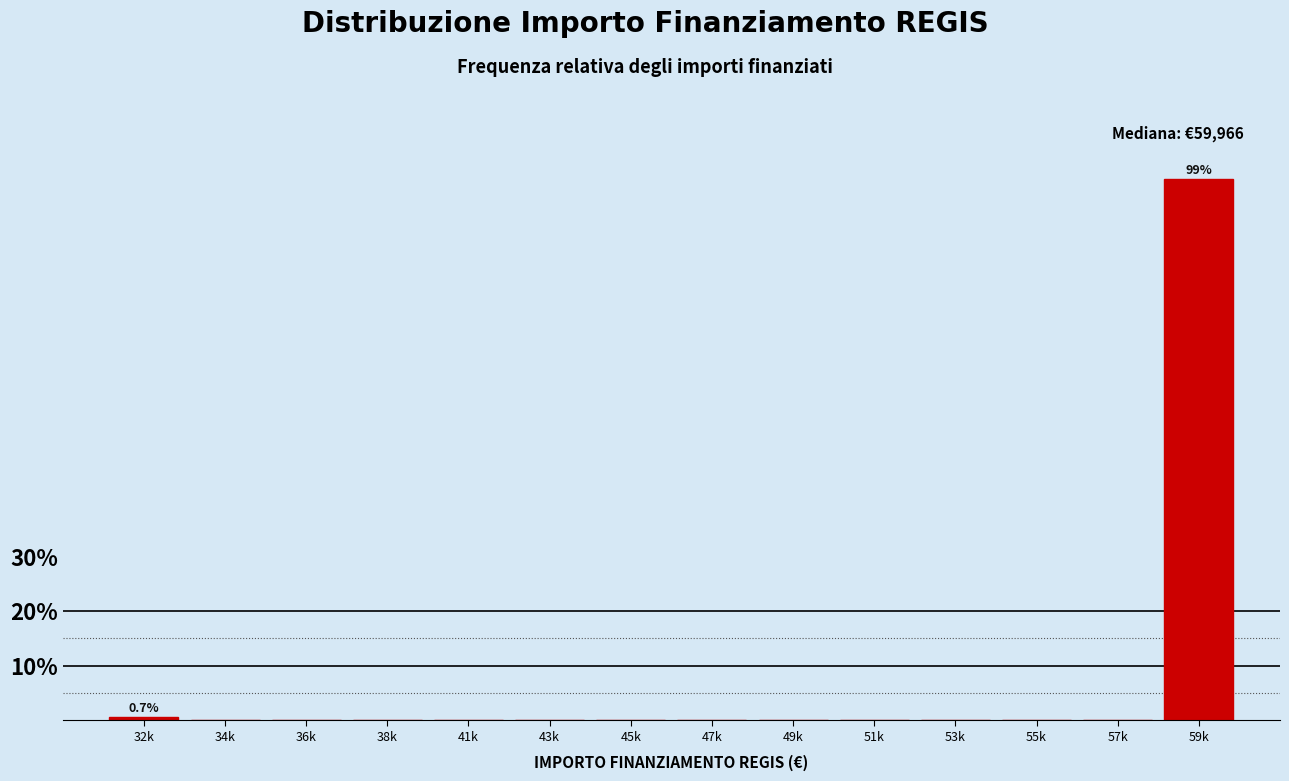

Reading left to right, what are all the values shown in this chart?

32k=0.7	34k=0.0	36k=0.0	38k=0.0	41k=0.0	43k=0.0	45k=0.0	47k=0.0	49k=0.0	51k=0.0	53k=0.0	55k=0.0	57k=0.0	59k=99.3